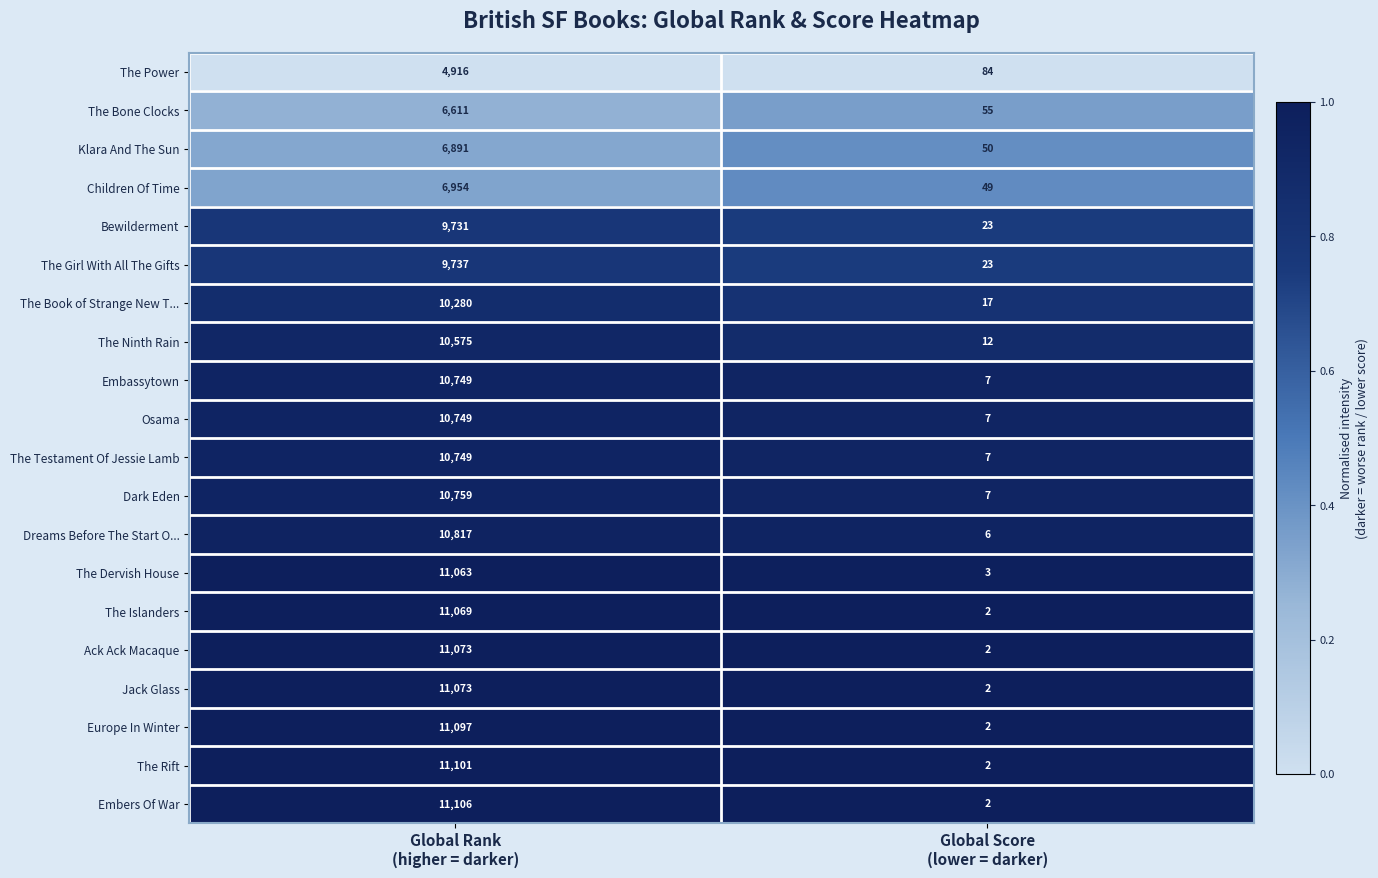

What is the greatest value displayed?

11106